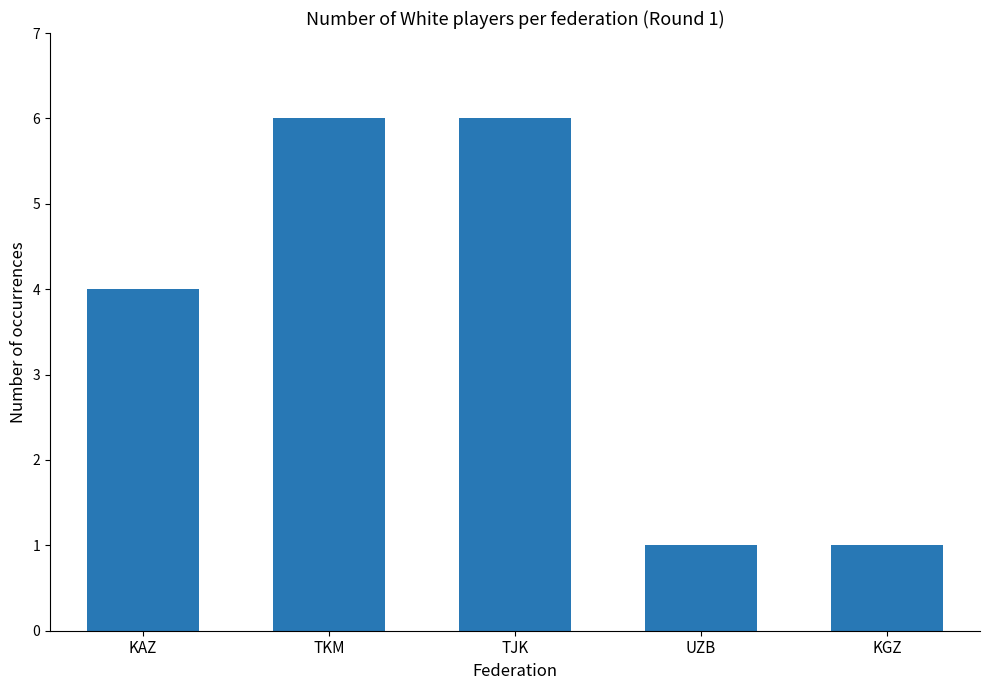

True or false: the data shows 4 at TKM.

False